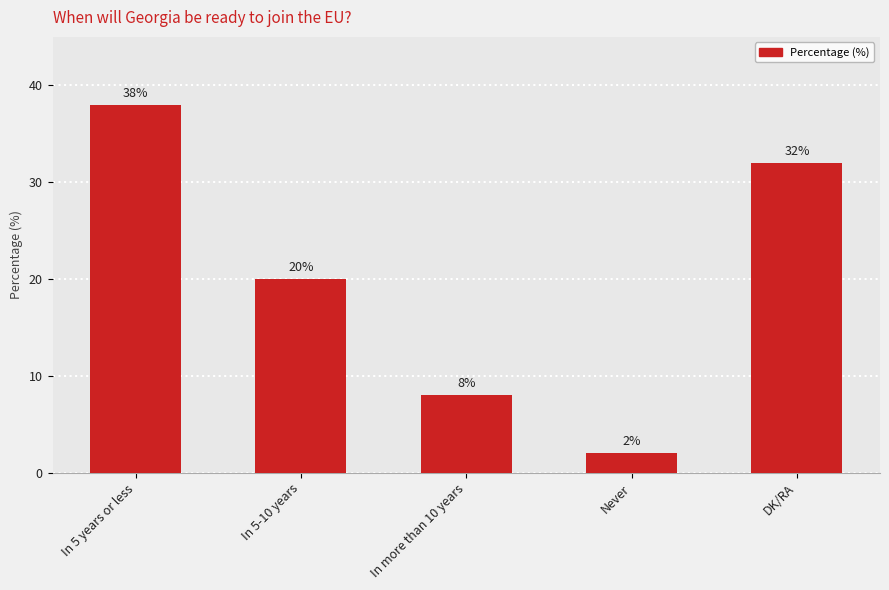

Is it true that the value at In 5 years or less is 38?

True